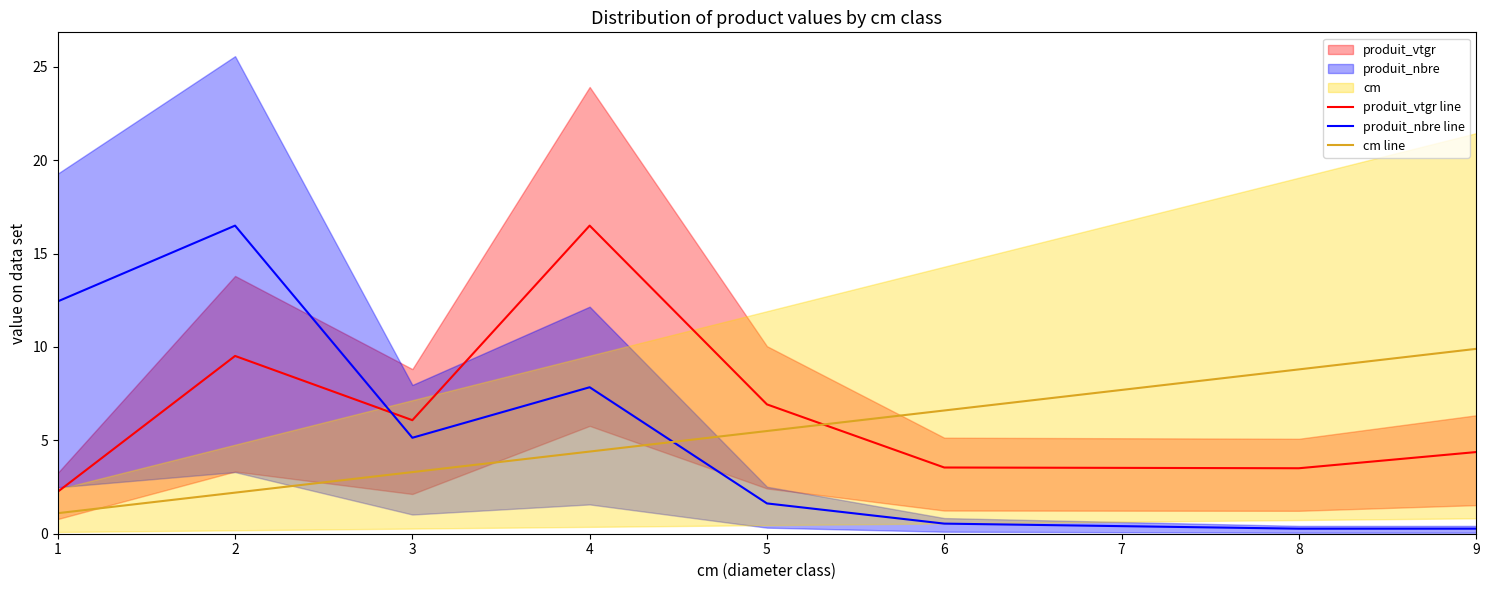

At which label does produit_vtgr line reach its peak?

4